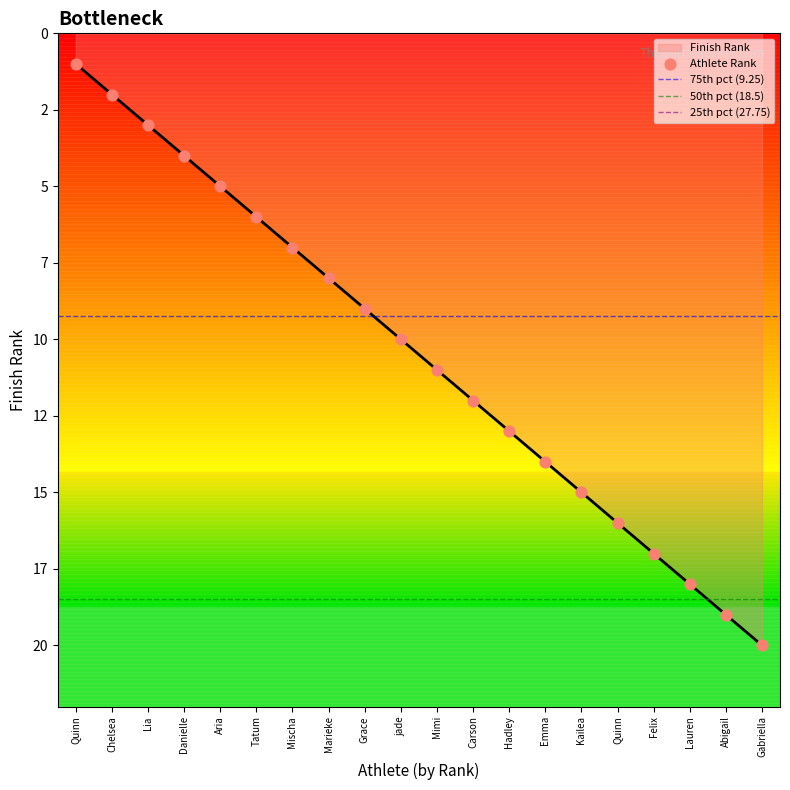

What is the ratio of the value at Emma to the value at jade?

1.4